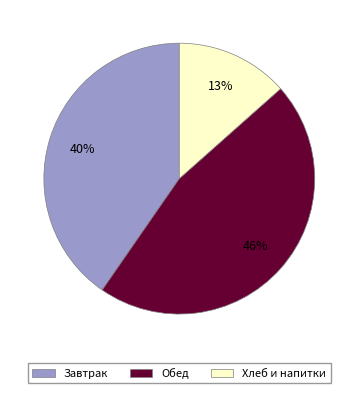

To the nearest percent, what is the average slice percentage?

33%